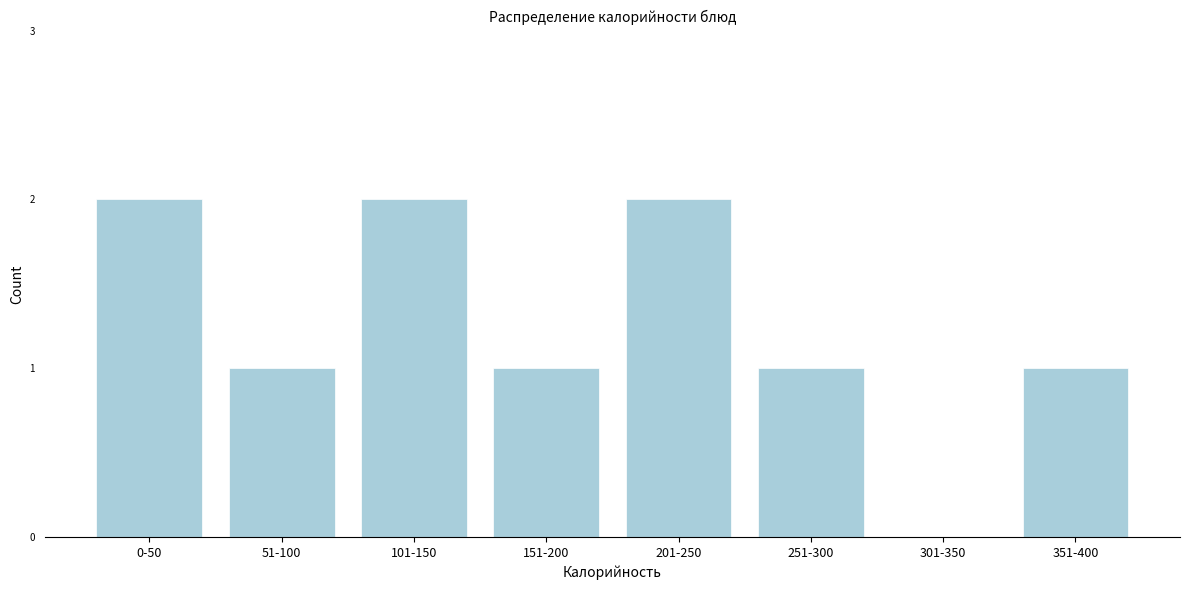

Reading left to right, what are all the values shown in this chart?

0-50=2	51-100=1	101-150=2	151-200=1	201-250=2	251-300=1	301-350=0	351-400=1